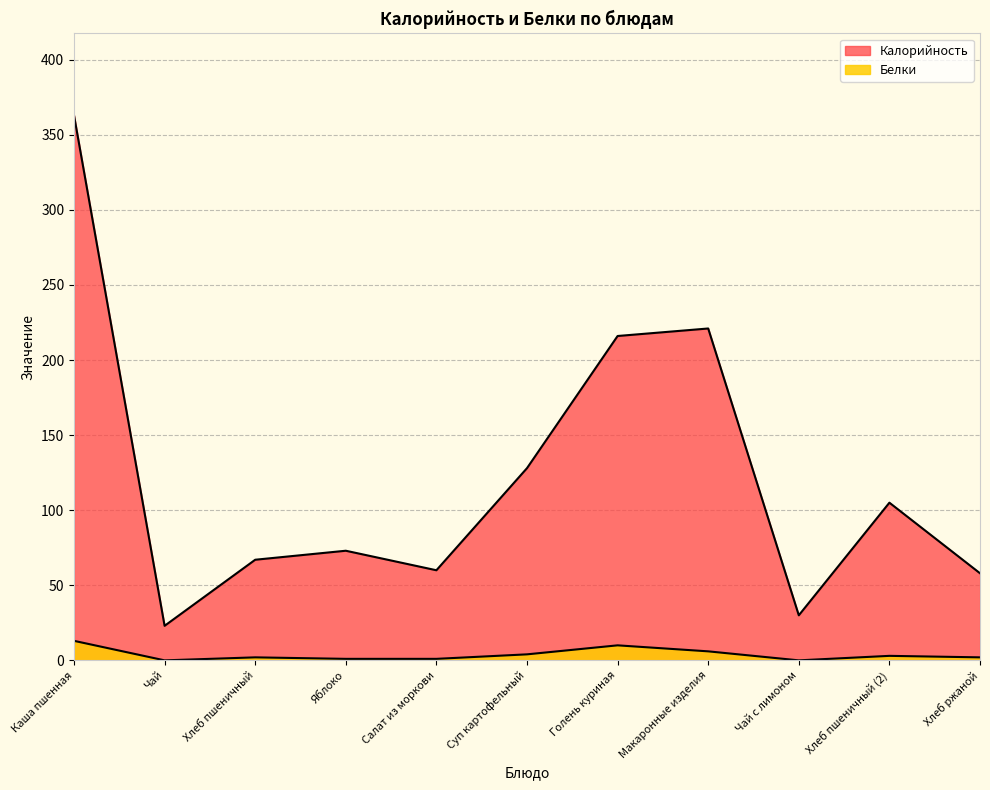

How many lines are shown in the chart?

2